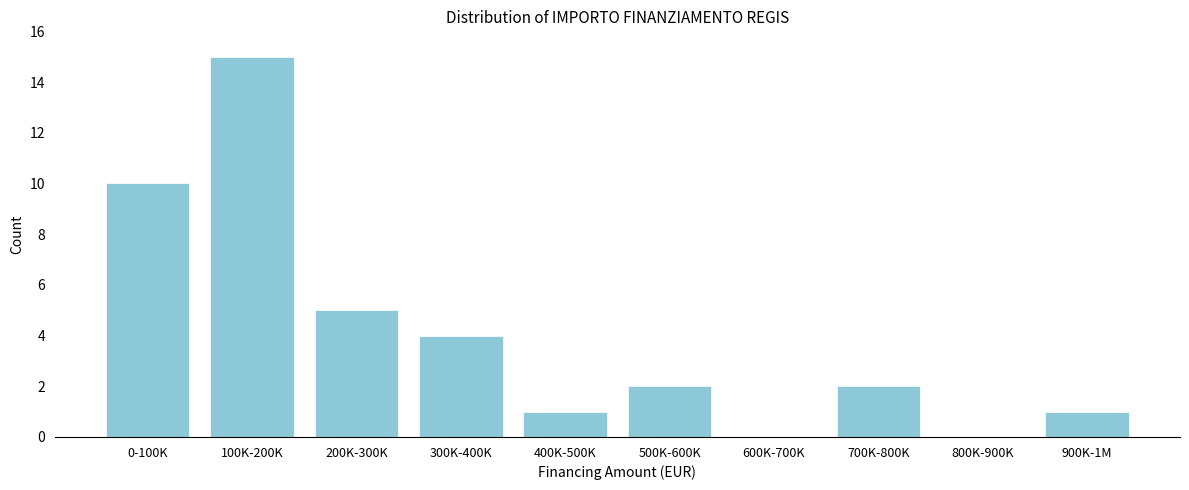

Reading right to left, what are all the values shown in this chart?

900K-1M=1	800K-900K=0	700K-800K=2	600K-700K=0	500K-600K=2	400K-500K=1	300K-400K=4	200K-300K=5	100K-200K=15	0-100K=10